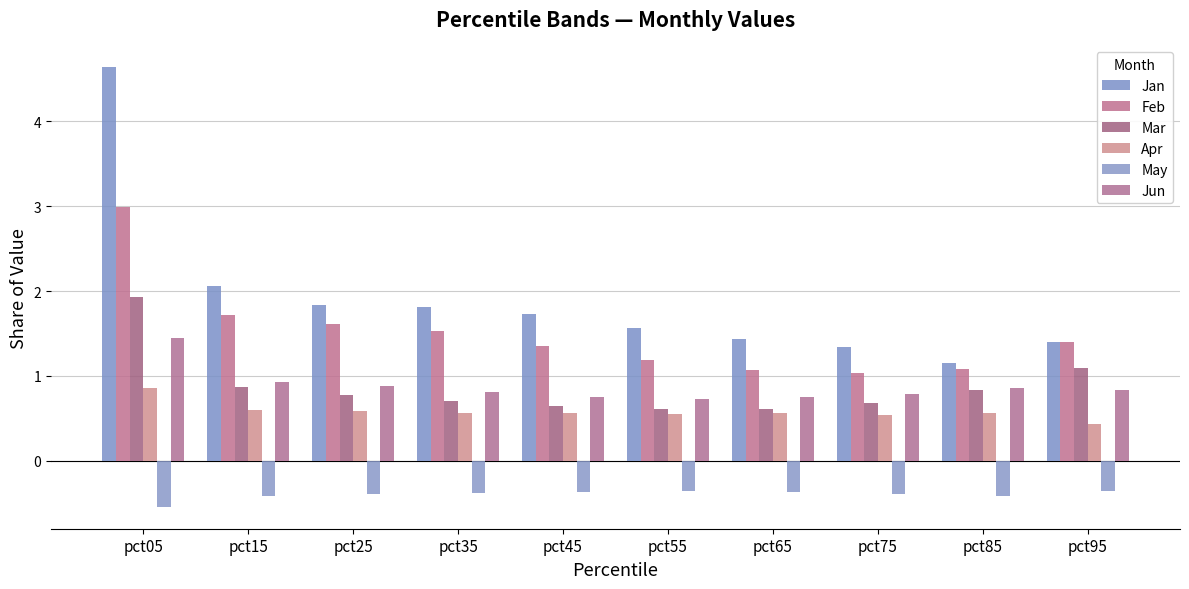

What is the sum of the Jan values at pct05 and pct65?

6.1